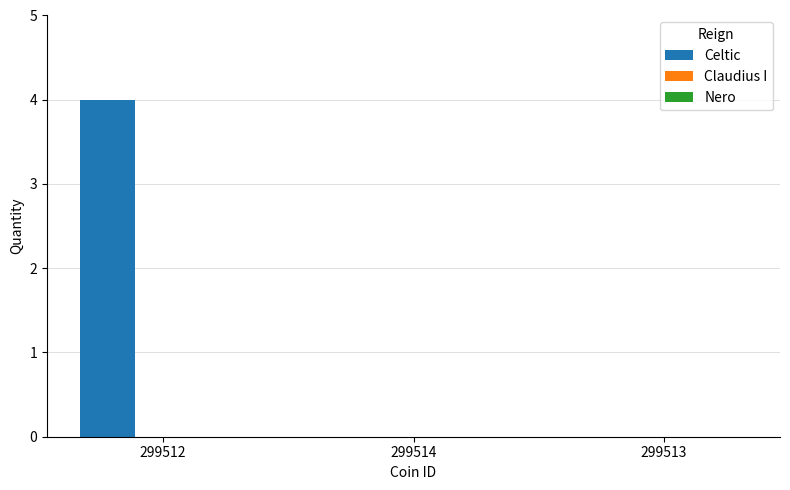

Are the bars horizontal?

No